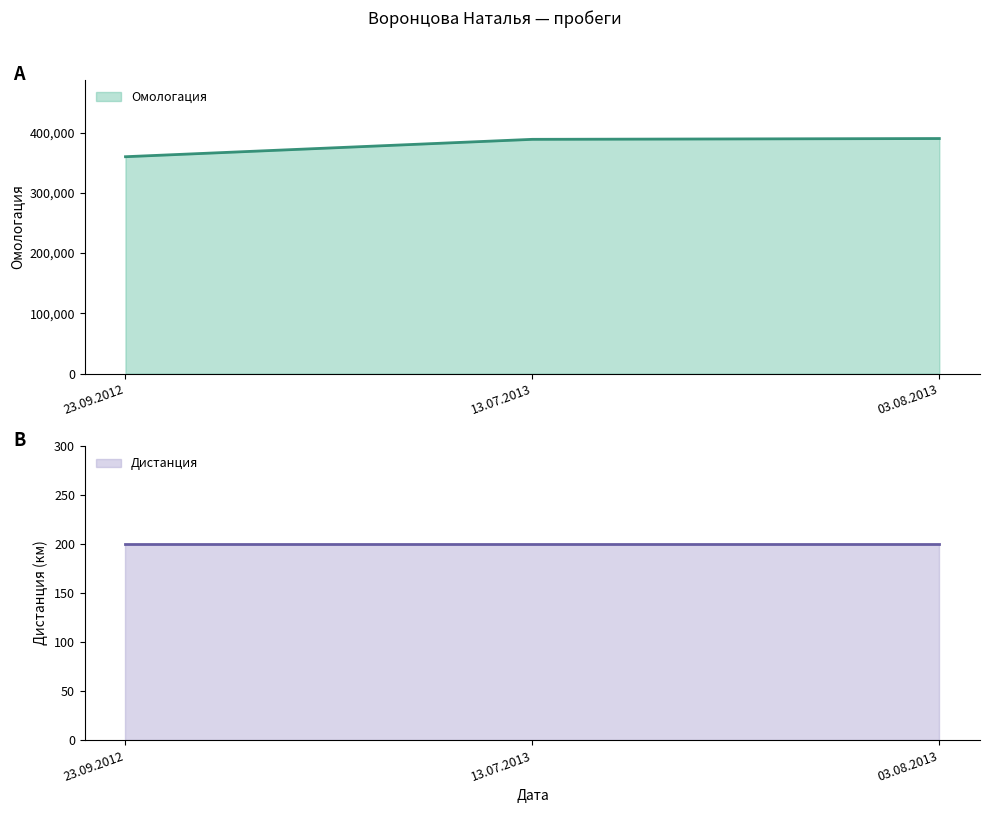

What are all the series names shown in the legend?

Омологация, Дистанция